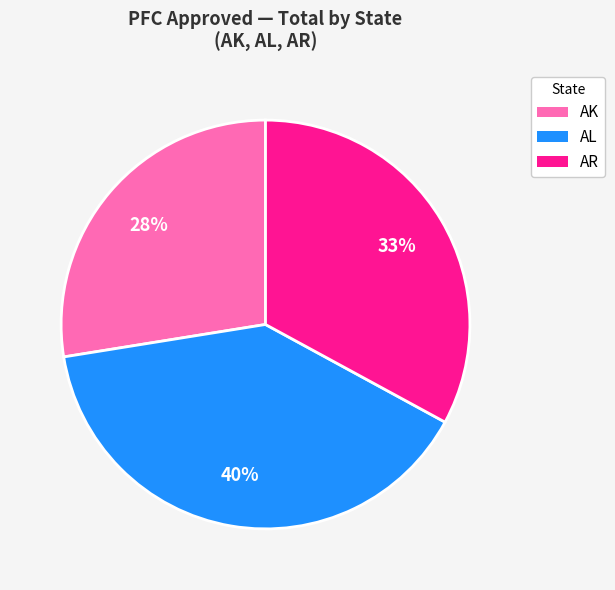

Is there a majority slice in this chart?

No